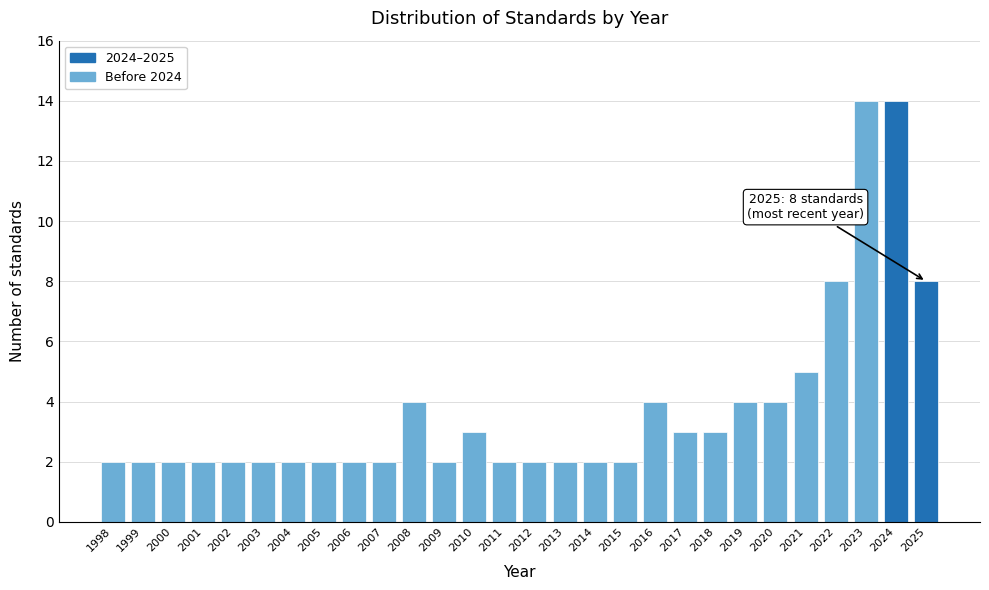

Reading left to right, what are all the values shown in this chart?

2	2	2	2	2	2	2	2	2	2	4	2	3	2	2	2	2	2	4	3	3	4	4	5	8	14	14	8